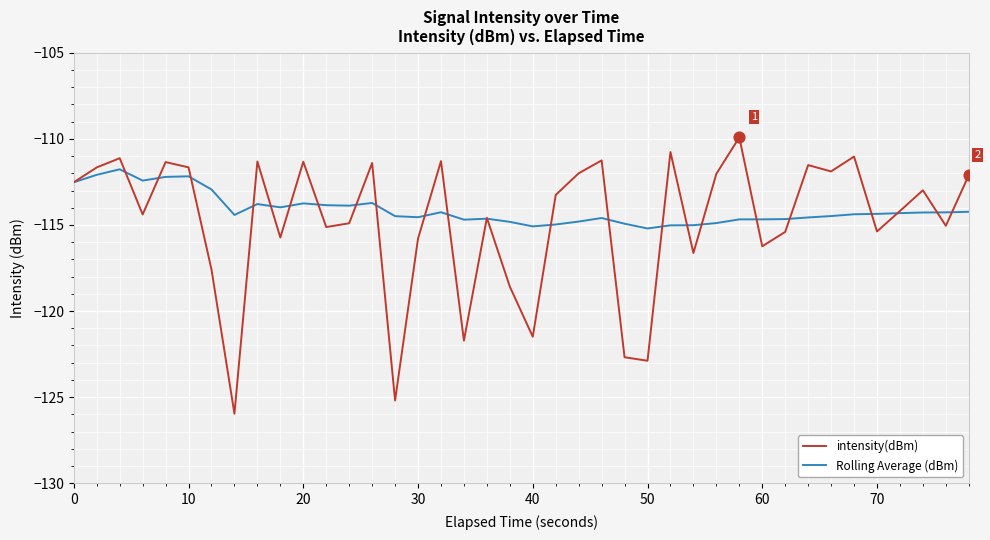

Which series has the widest spread of values?

intensity(dBm)